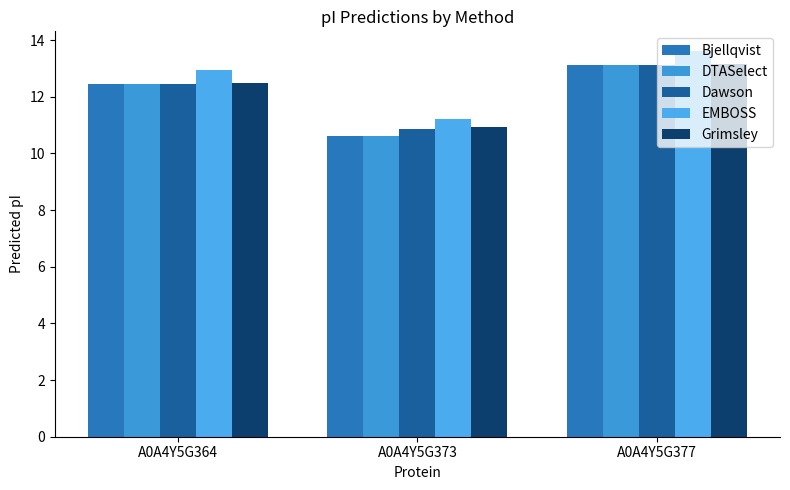

Is it true that Grimsley equals 15.8 at A0A4Y5G373?

False